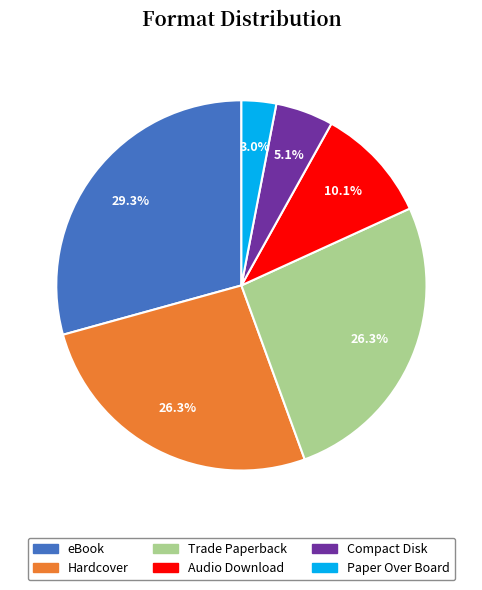

Which category has the biggest portion of the pie?

eBook